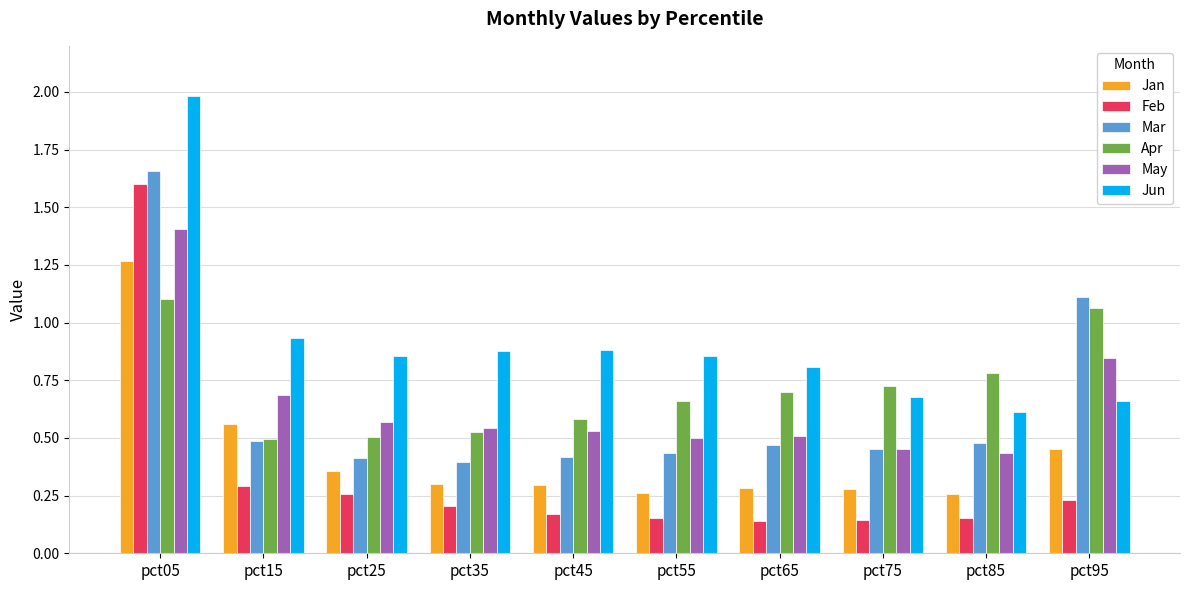

Which label corresponds to the largest value in the chart?

pct05